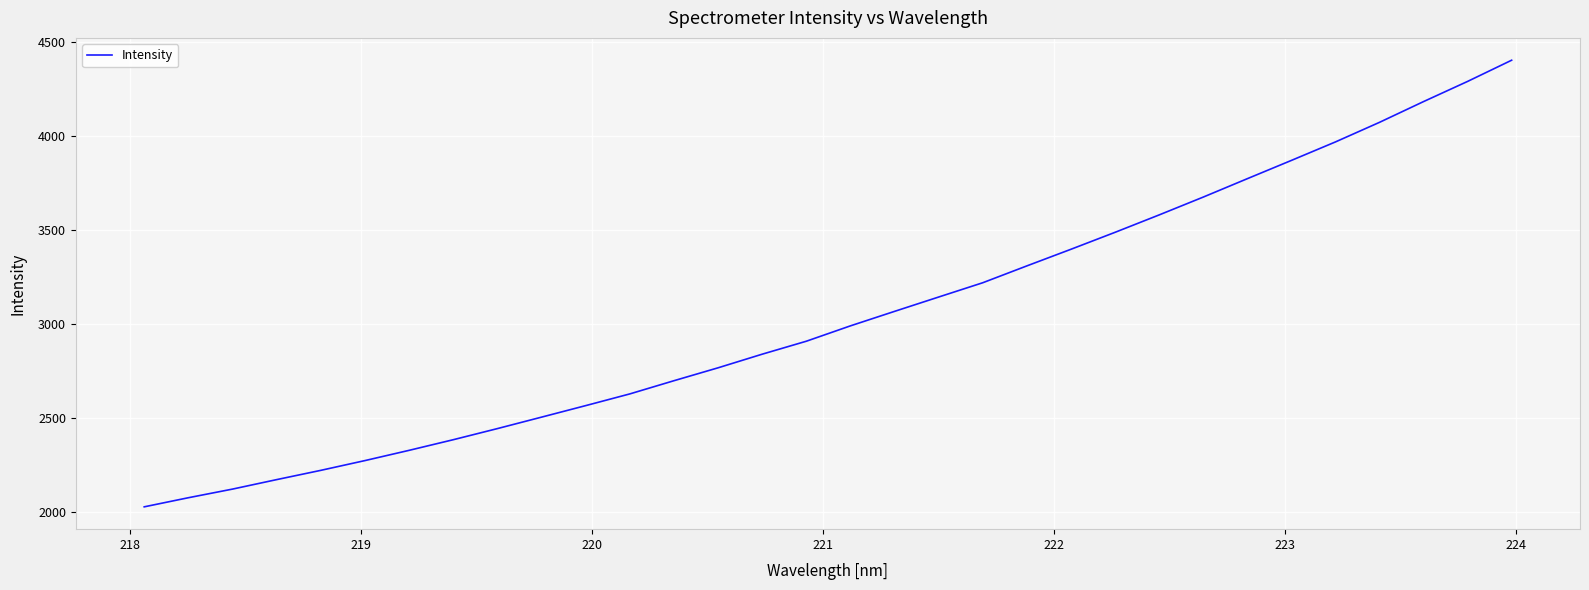

What is the difference between the maximum and minimum values?

2375.5